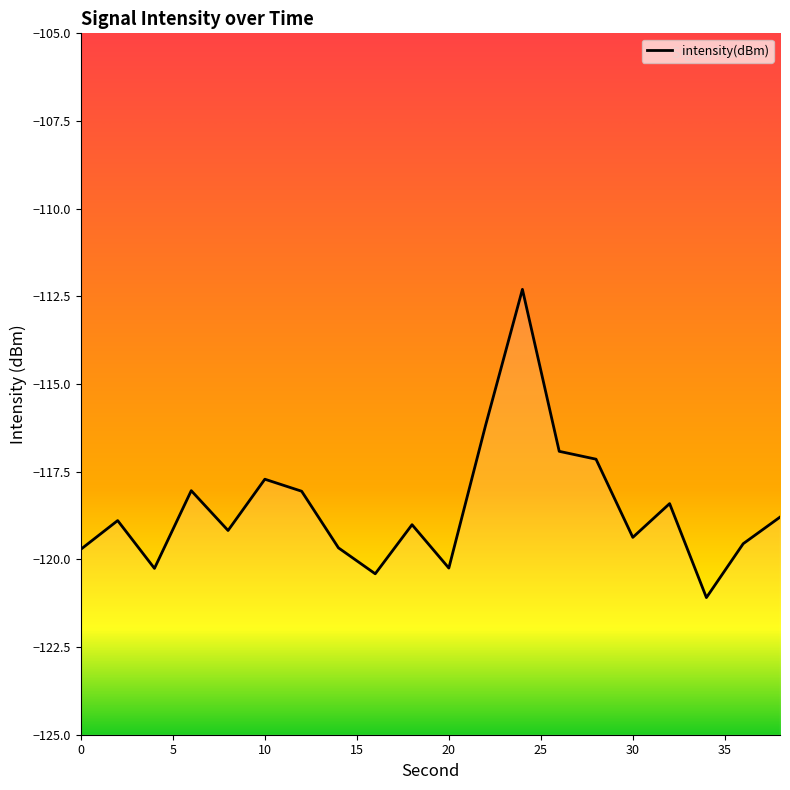

What is the value of the 4th point from the left?

-118.0